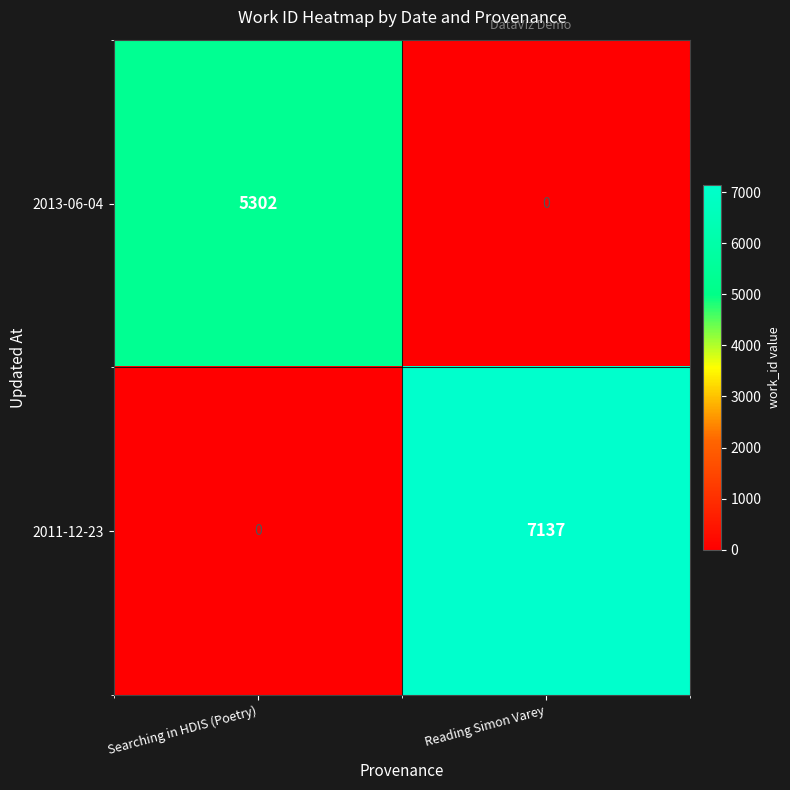

Which series has the largest total across all categories?

2011-12-23